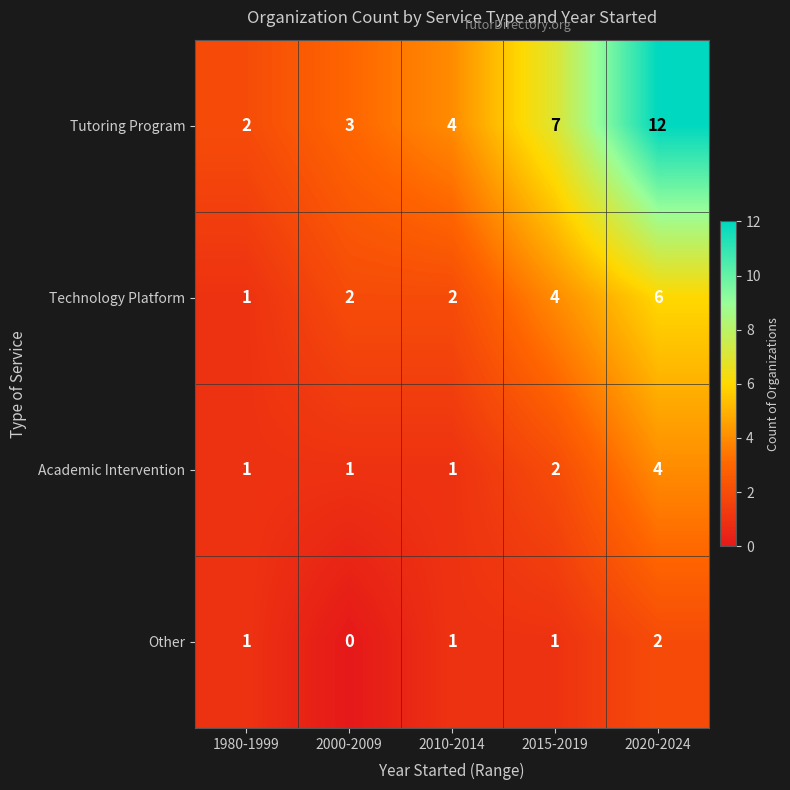

Reading left to right, extract all data points from this chart.

Tutoring Program: 1980-1999=2	2000-2009=3	2010-2014=4	2015-2019=7	2020-2024=12
Technology Platform: 1980-1999=1	2000-2009=2	2010-2014=2	2015-2019=4	2020-2024=6
Academic Intervention: 1980-1999=1	2000-2009=1	2010-2014=1	2015-2019=2	2020-2024=4
Other: 1980-1999=1	2000-2009=0	2010-2014=1	2015-2019=1	2020-2024=2